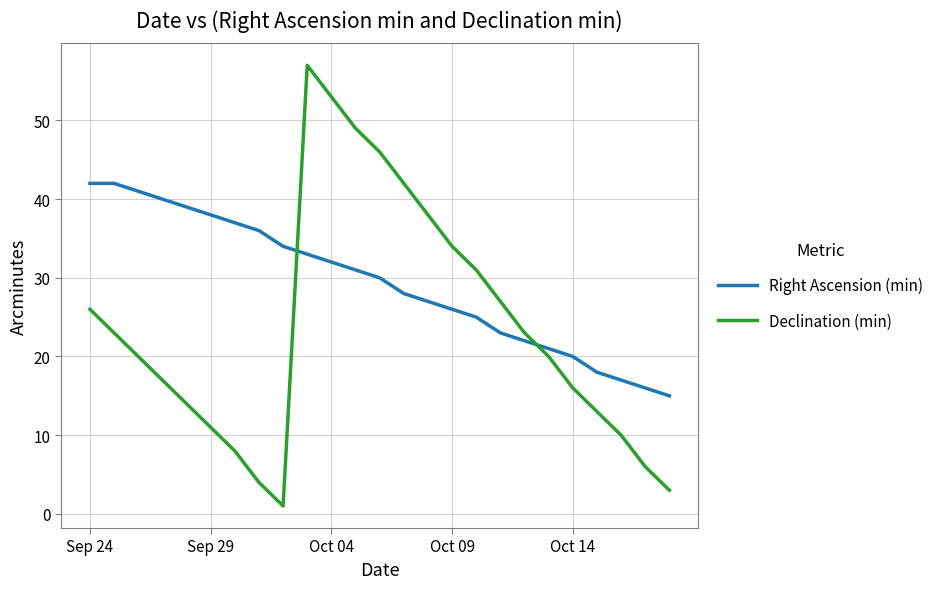

What is the difference between the maximum and minimum values in the Declination (min) series?

56